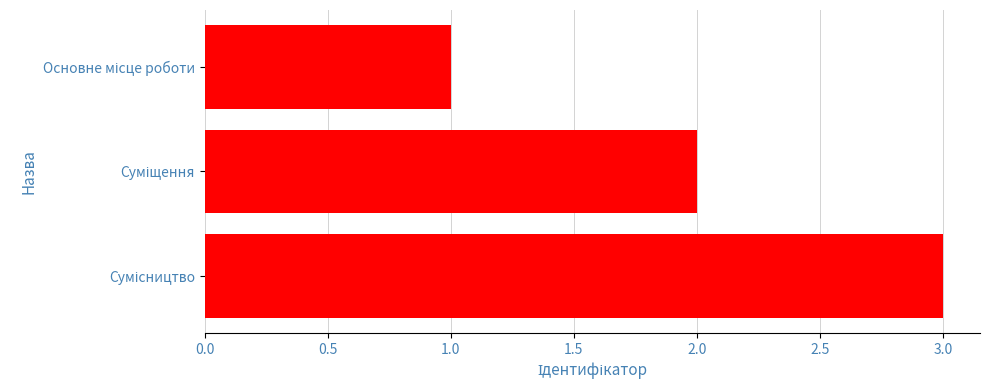

What is the sum of all values?

6